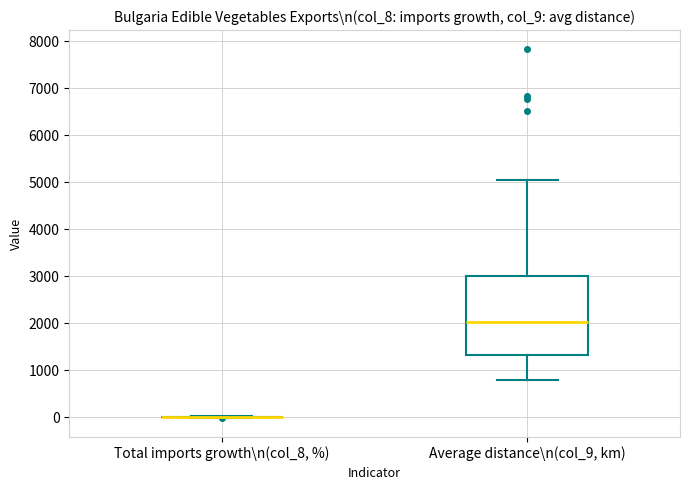

Which box is the tallest, from its lower edge to its upper edge?

Average distance\n(col_9, km)